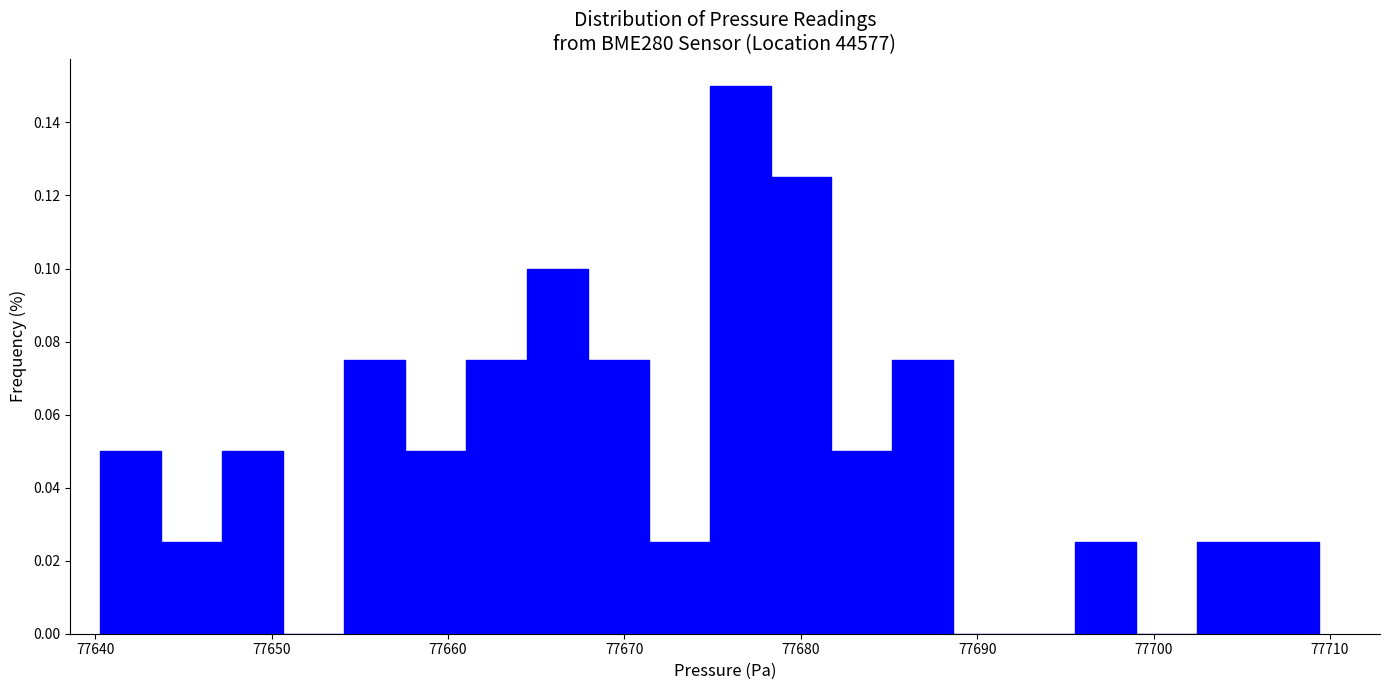

Around what value on the x-axis is the tallest bar? Give the approximate position of its centre, as read against the axis.

77677